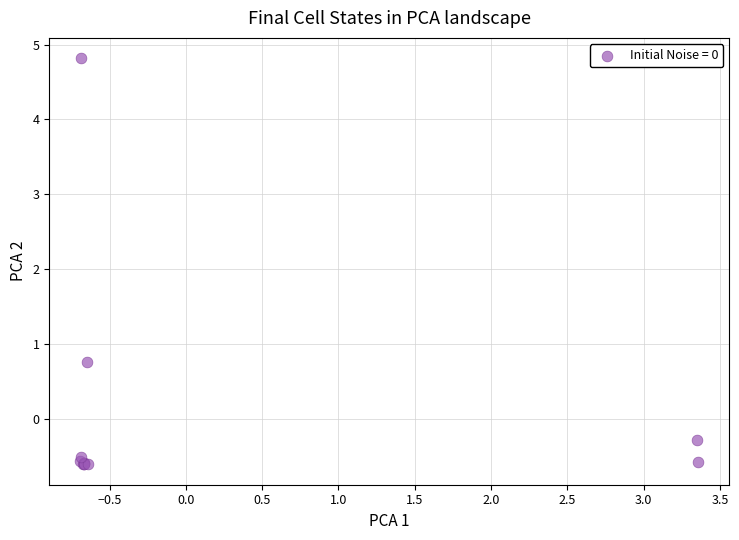

What Y value in the scatter plot is closest to 2?

0.8